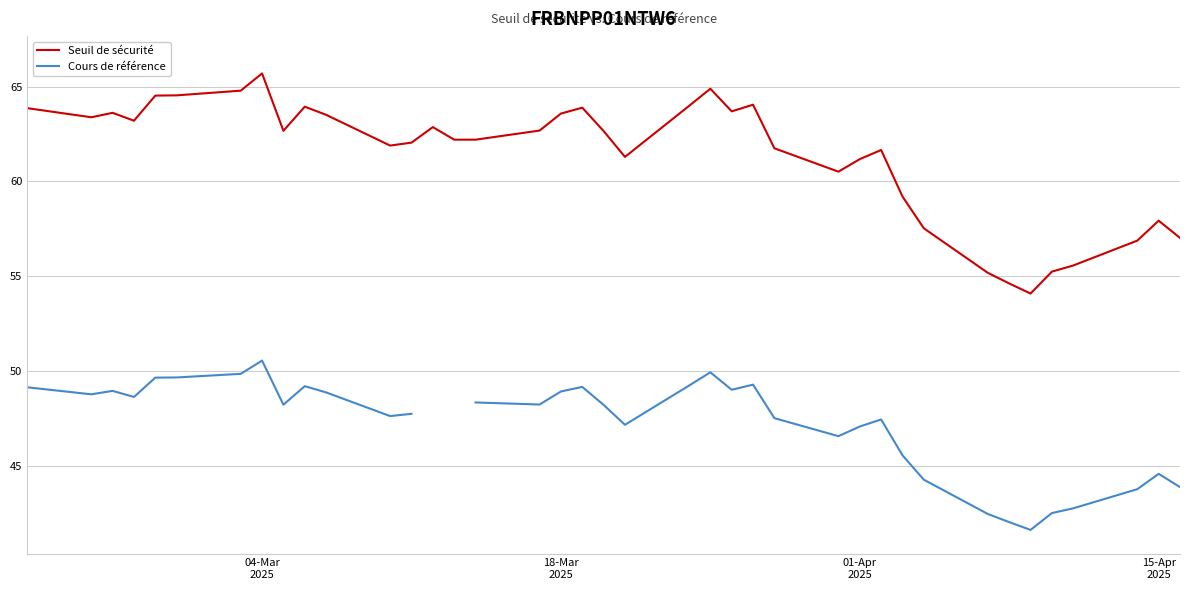

True or false: Cours de référence and Seuil de sécurité cross at least once.

False